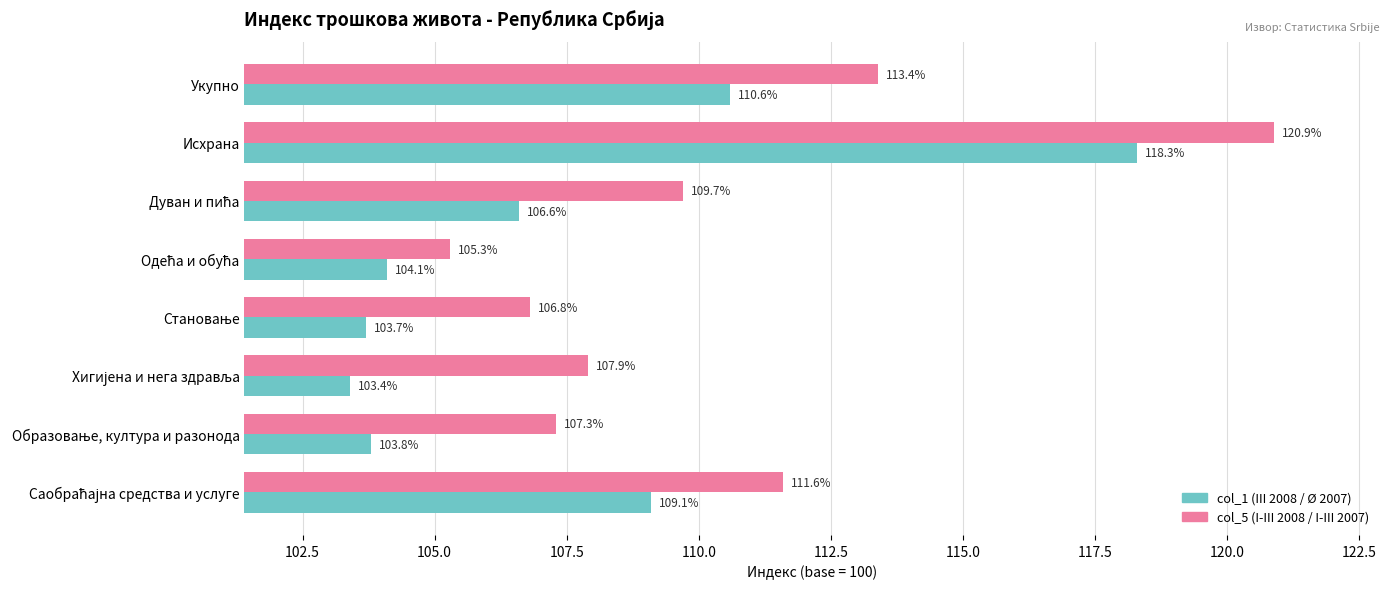

Which series has the largest range (max minus min)?

col_5 (I-III 2008 / I-III 2007)